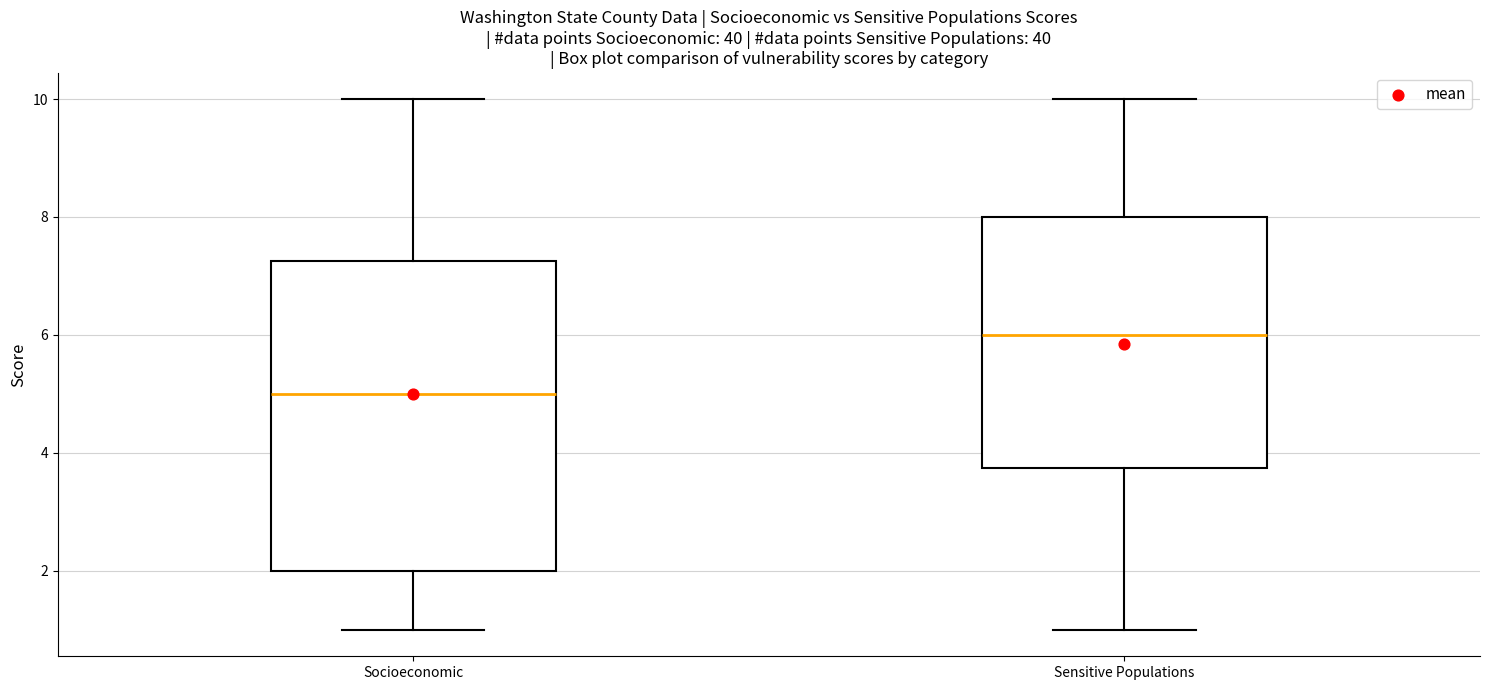

Reading left to right, read every box against the y-axis: the position of its median line, the range the box covers, and the ends of its whiskers. The values are not printed on the chart, so give them approximately, as read against the axis.

Socioeconomic: median 5.0, box 2.0 to 7.2, whiskers 1.0 to 10.0
Sensitive Populations: median 6.0, box 3.8 to 8.0, whiskers 1.0 to 10.0